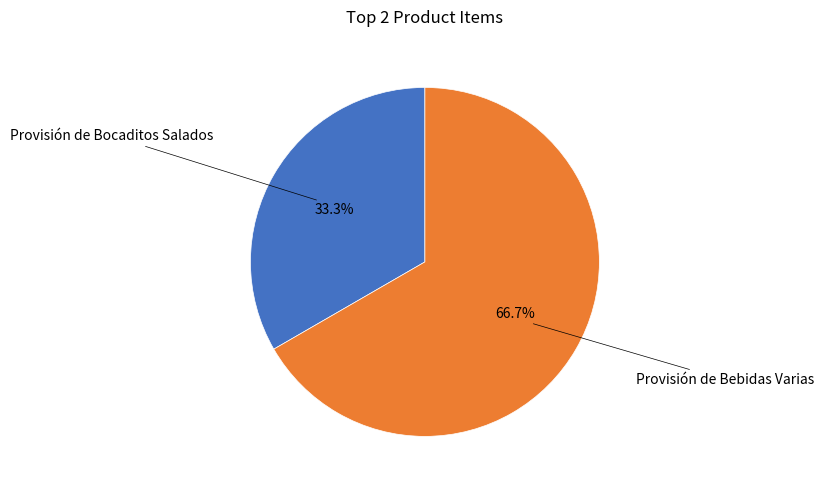

Is there a majority slice in this chart?

Yes